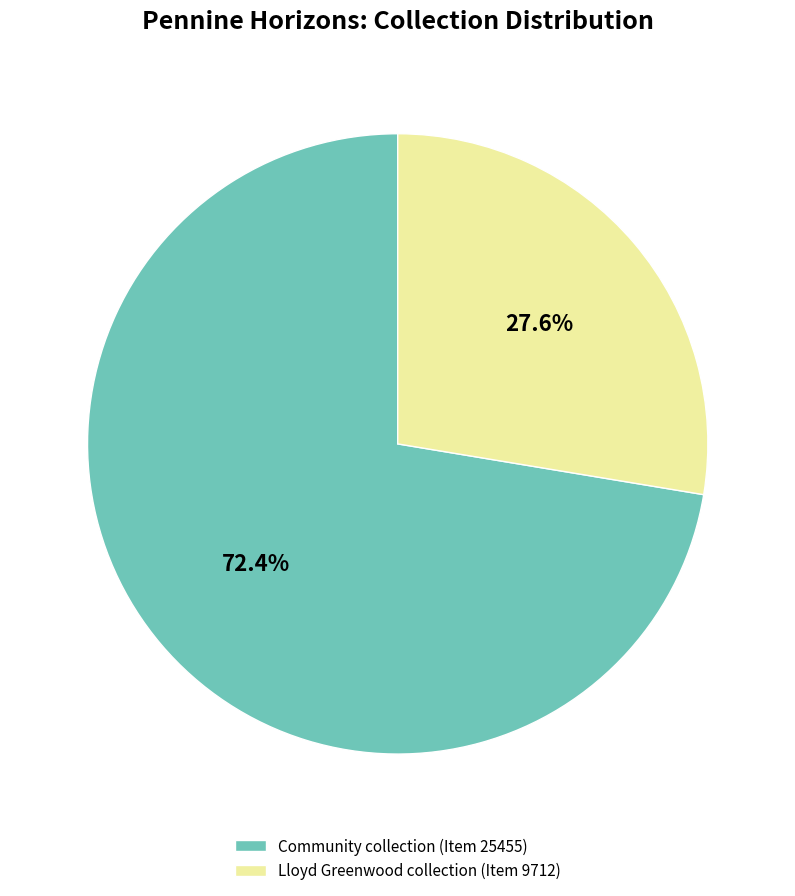

Is the sum of Lloyd Greenwood collection (Item 9712) and Community collection (Item 25455) greater than half?

Yes